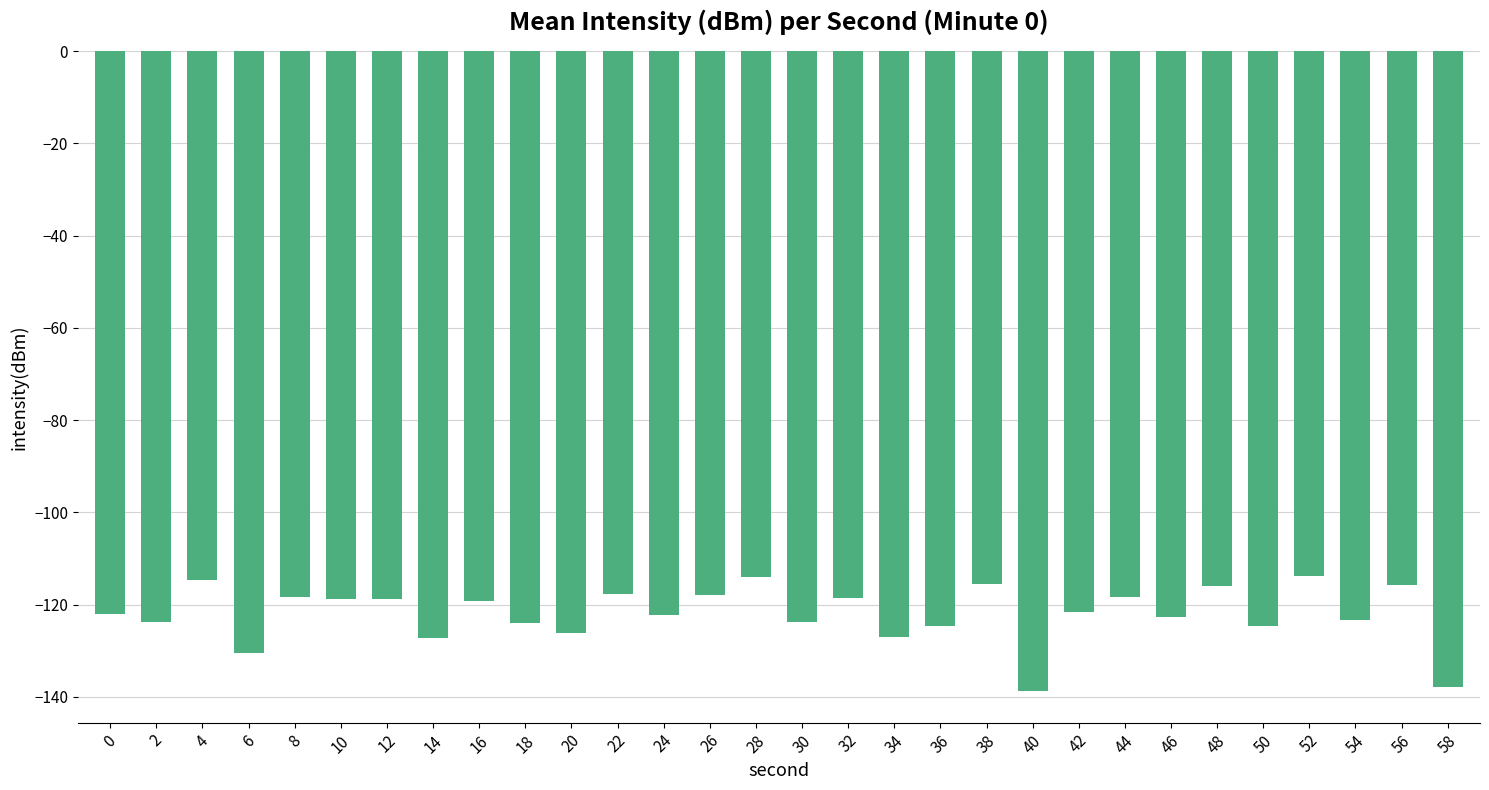

Count the number of data series in this chart.

1